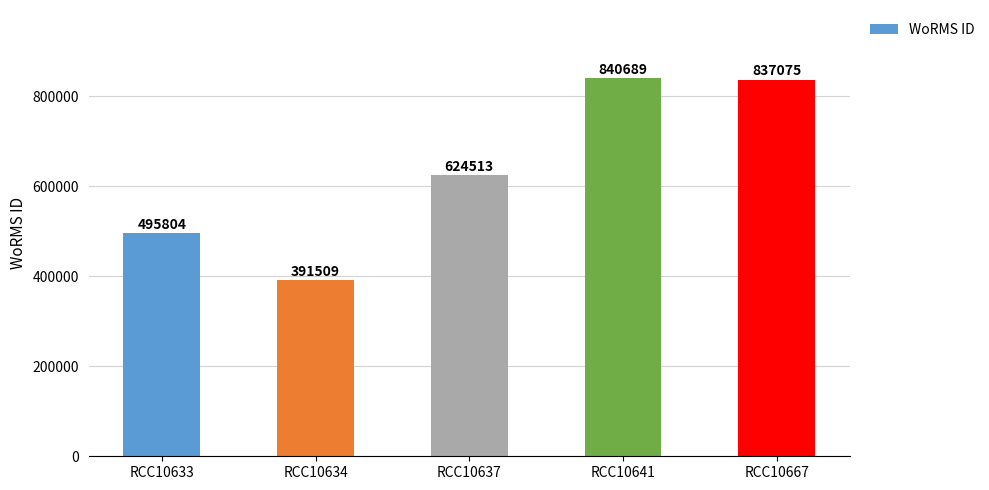

Reading left to right, extract all data points from this chart.

RCC10633=495804	RCC10634=391509	RCC10637=624513	RCC10641=840689	RCC10667=837075